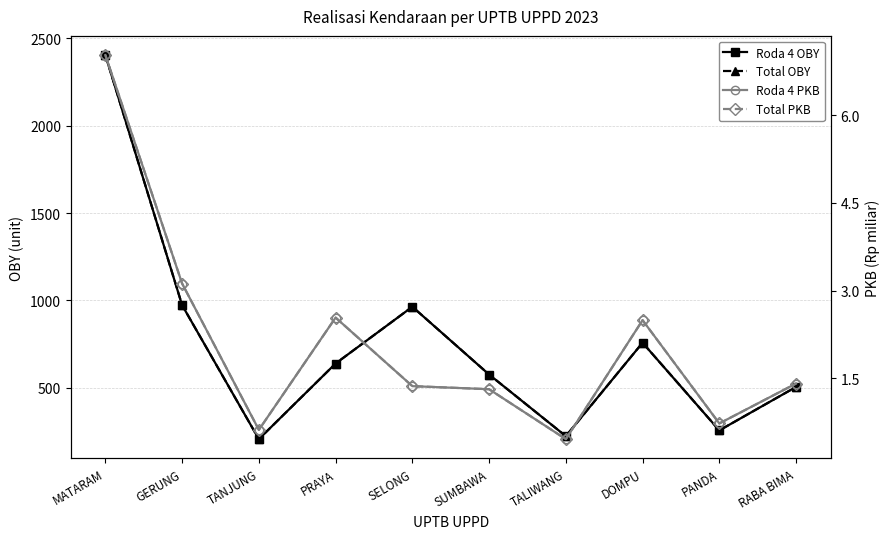

At which label is Total PKB closest to 3?

GERUNG